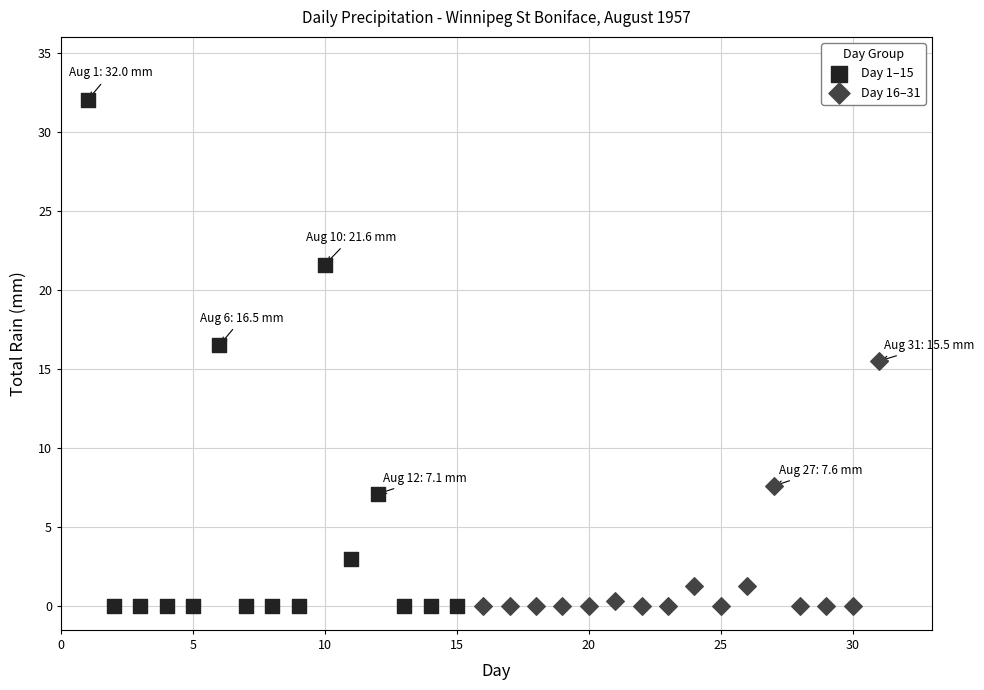

Which series has the largest Y range (max minus min)?

Day 1–15